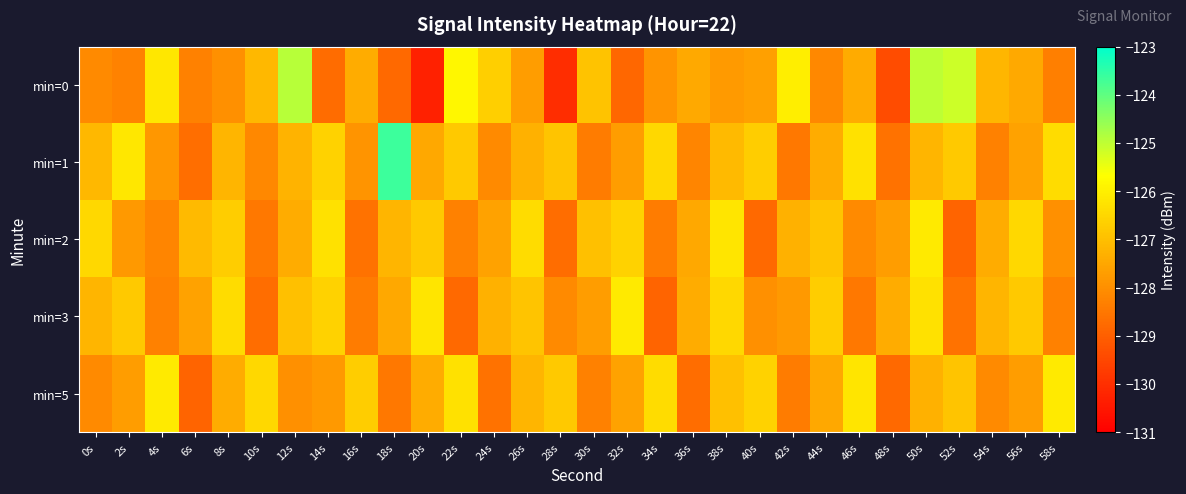

Which series has the largest total across all categories?

min=1